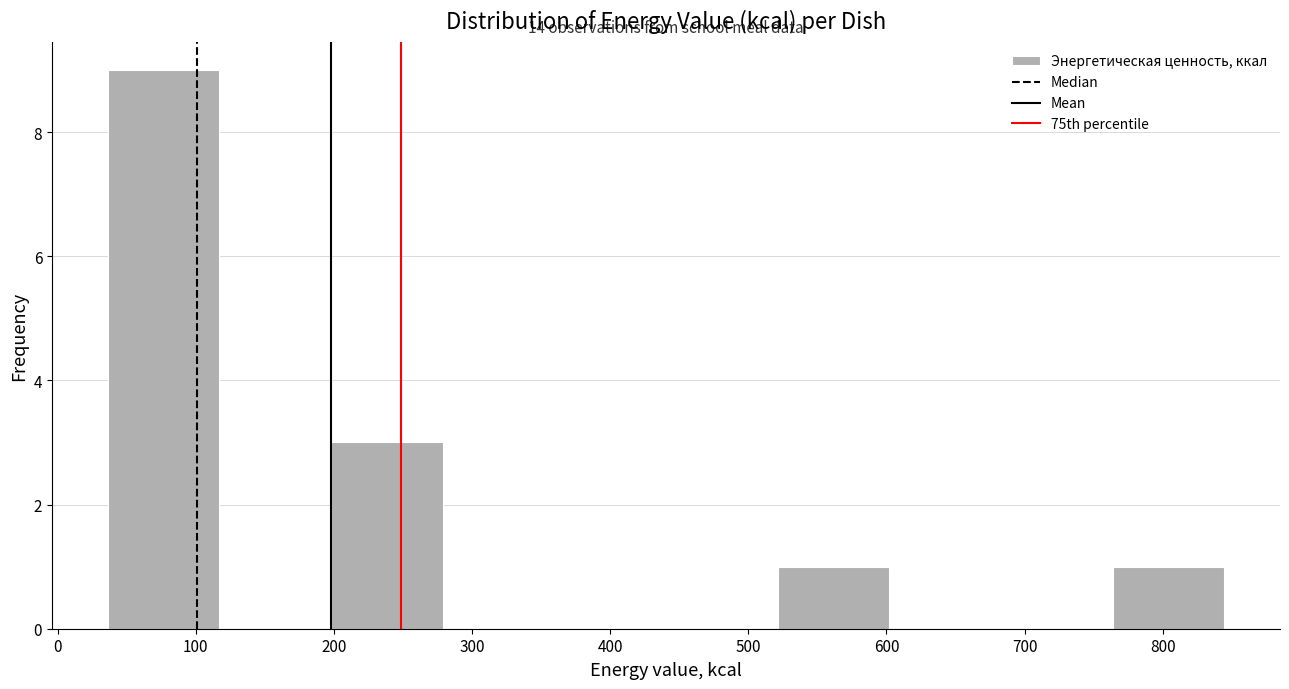

Which range on the x-axis has the tallest bar?

40 to 120